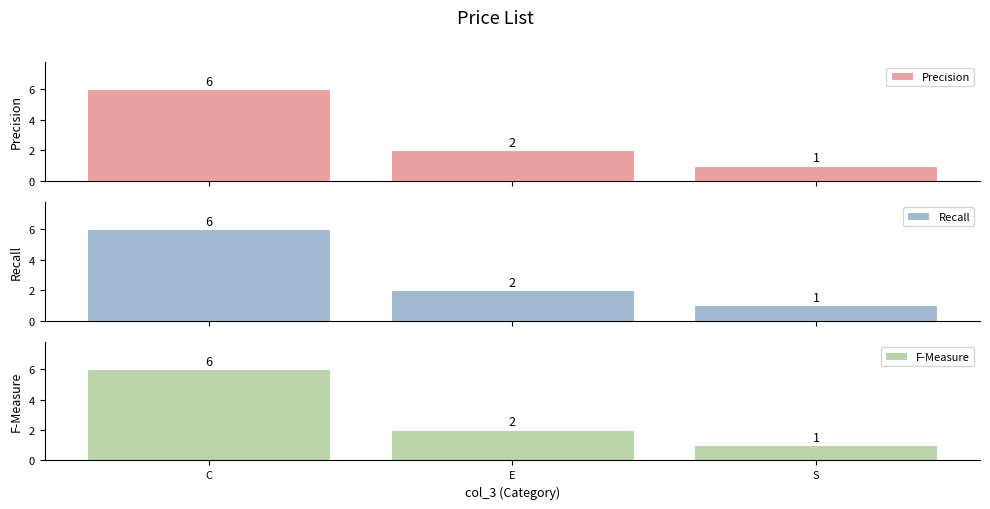

Is it true that Recall equals 0 at S?

False